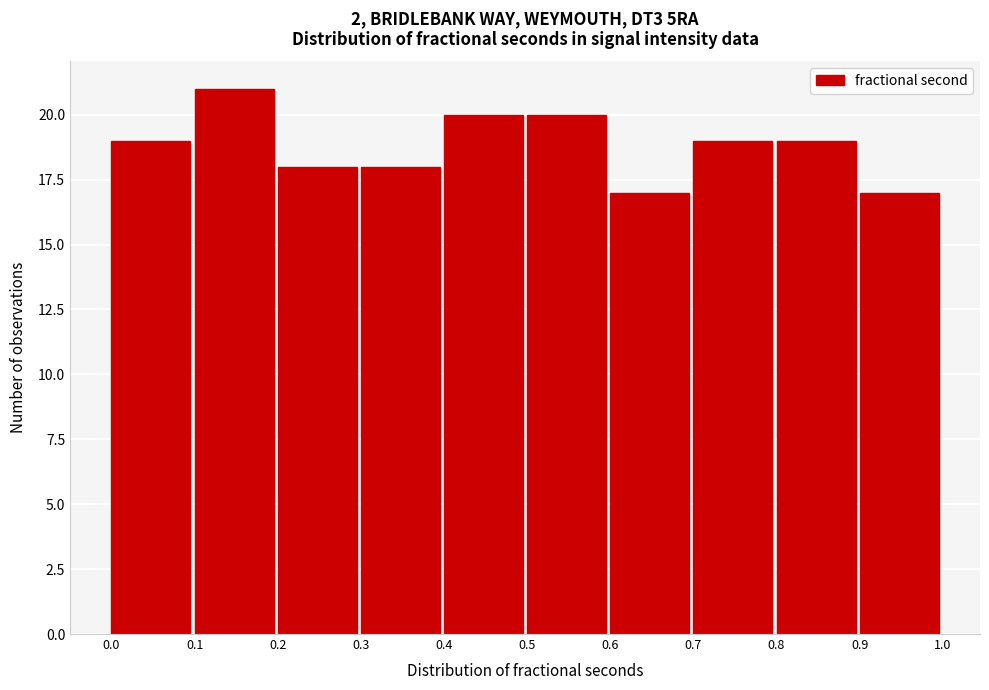

Which range on the x-axis has the tallest bar?

0.1 to 0.2